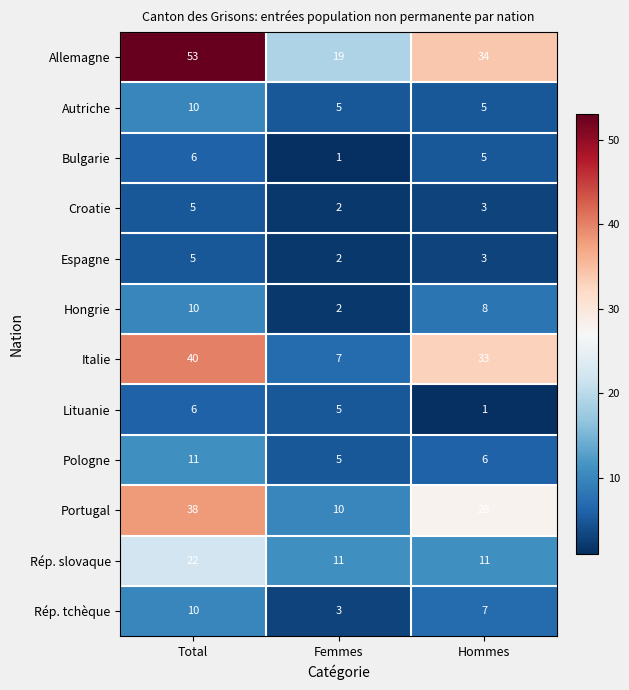

What value does the Rép. tchèque series have at Femmes?

3